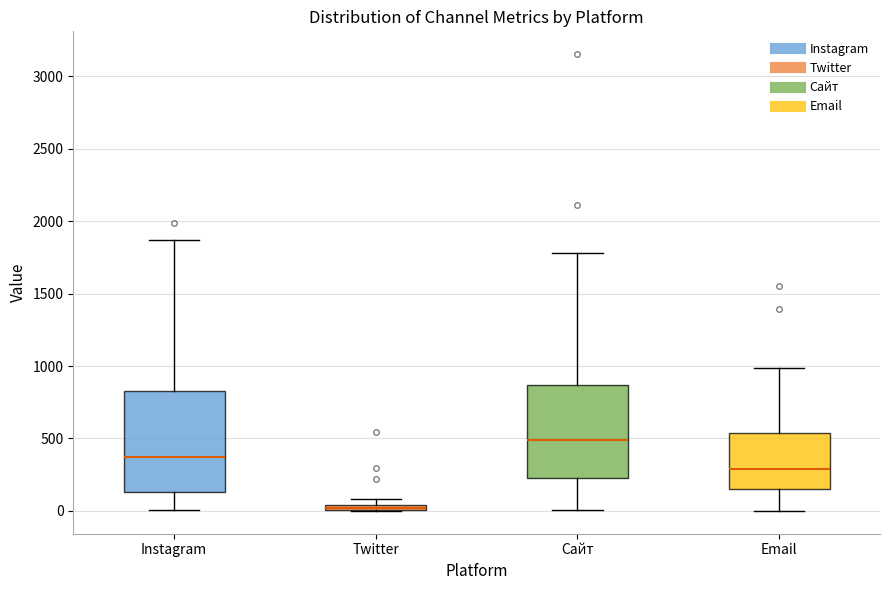

Where is the lower edge of the box for Twitter on the y-axis? The values are not printed on the chart, so give them approximately, as read against the axis.

0